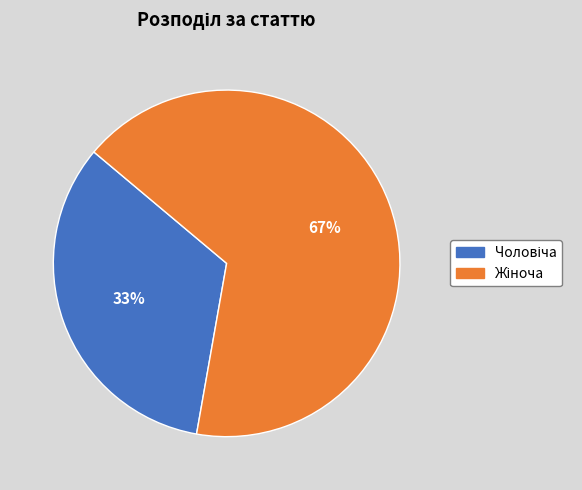

Does any single category account for the majority?

Yes